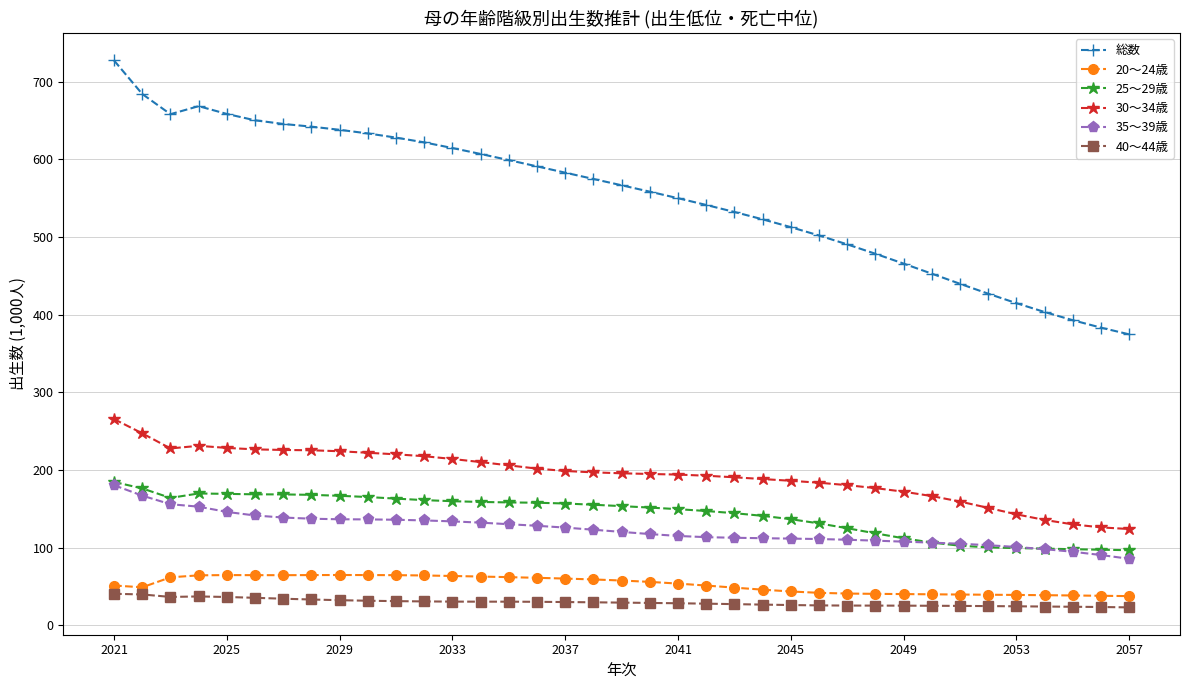

Which series has the largest range (max minus min)?

総数